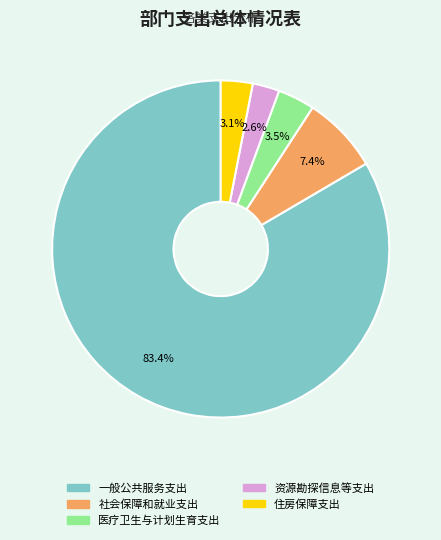

Which slice is the largest?

一般公共服务支出